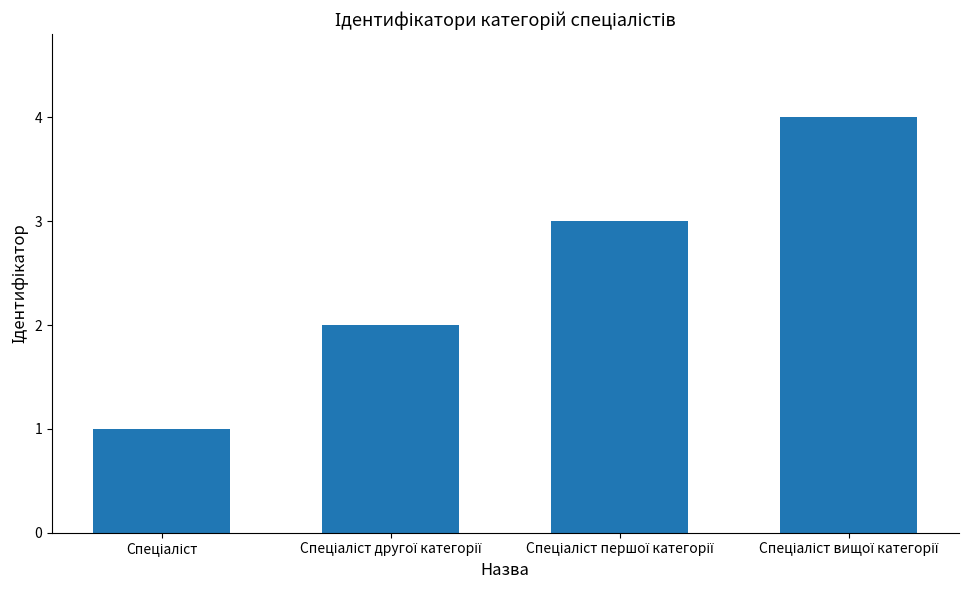

What is the difference between the maximum and minimum values?

3